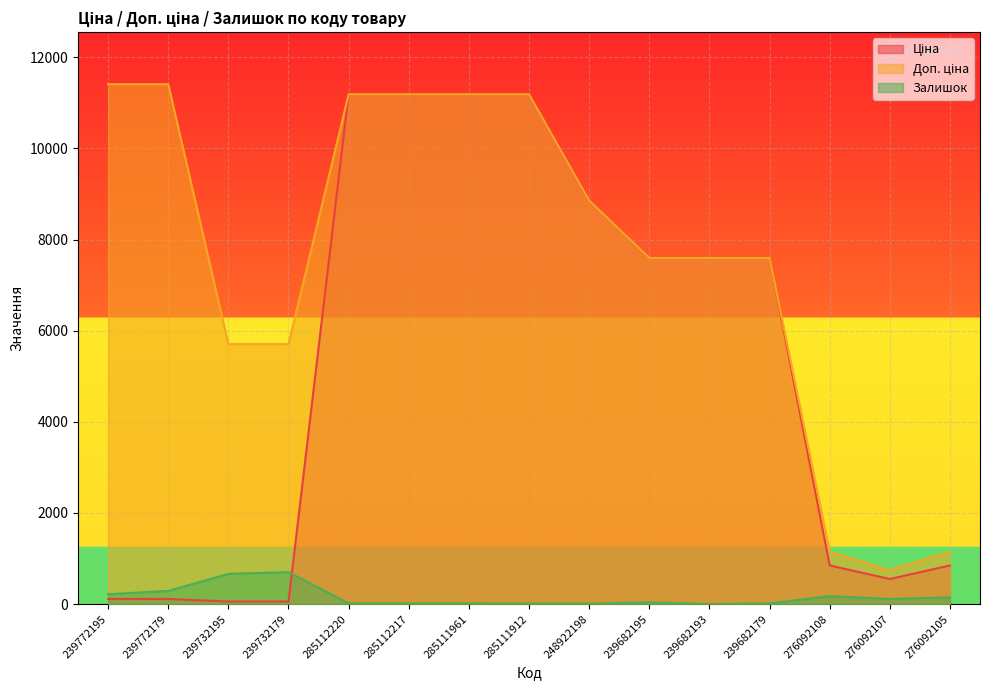

What is the sum of all Залишок values?

2452.0